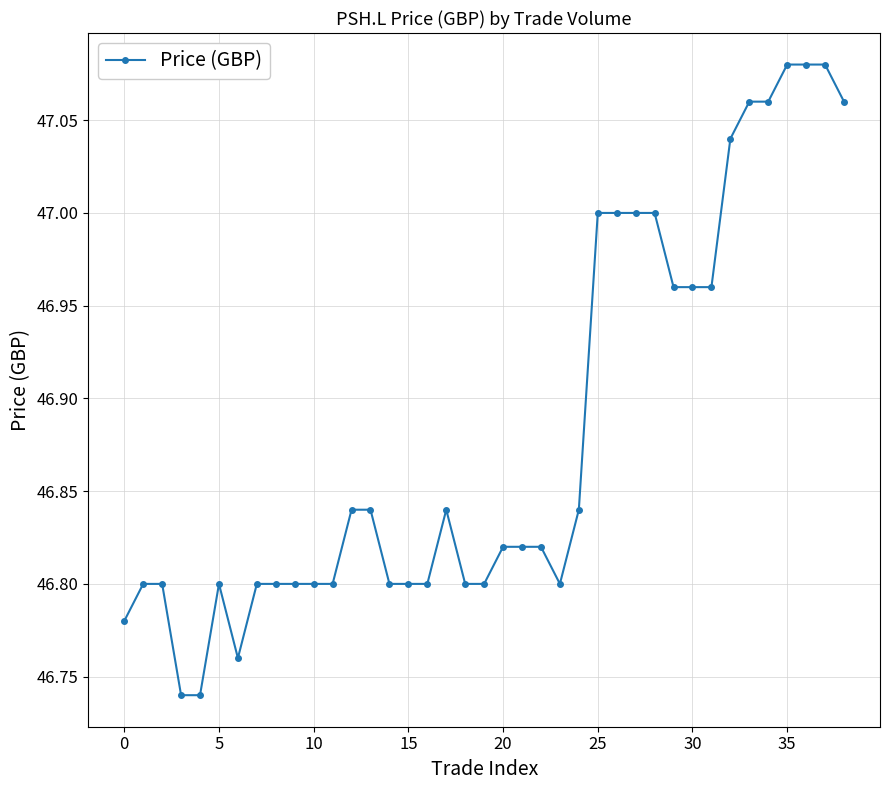

True or false: the data has more than 1 interior local peaks.

True